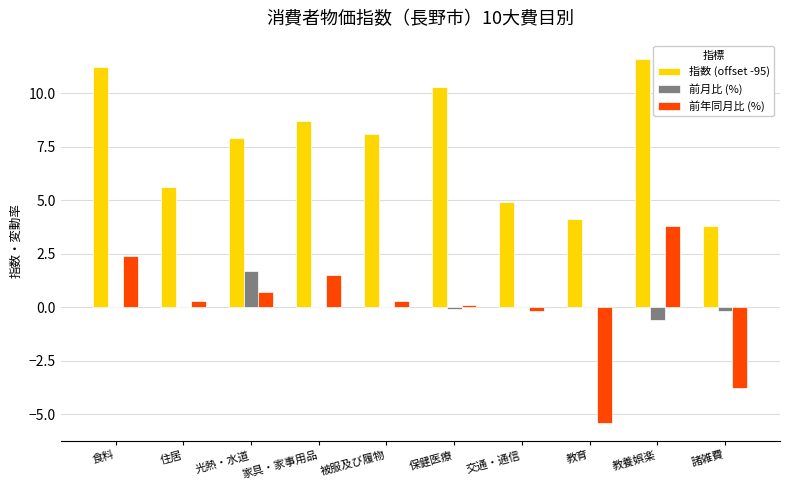

Is it true that 前年同月比 (%) equals -5.4 at 教育?

True